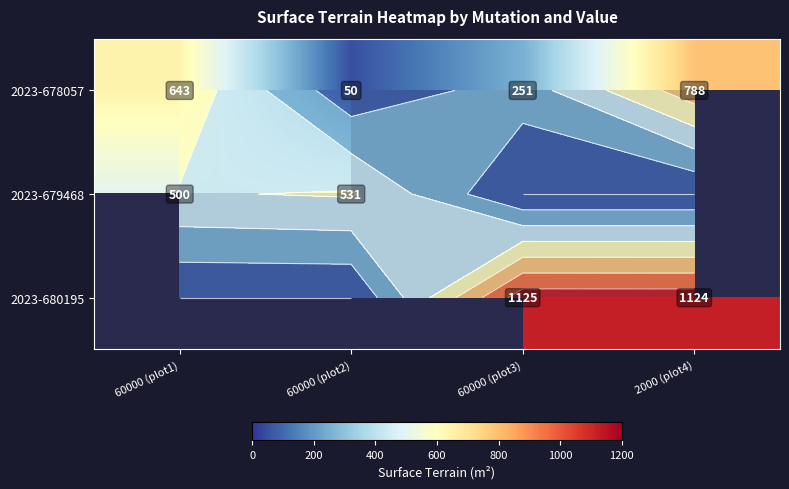

Is it true that 2023-679468 equals 773.9 at 60000 (plot2)?

False